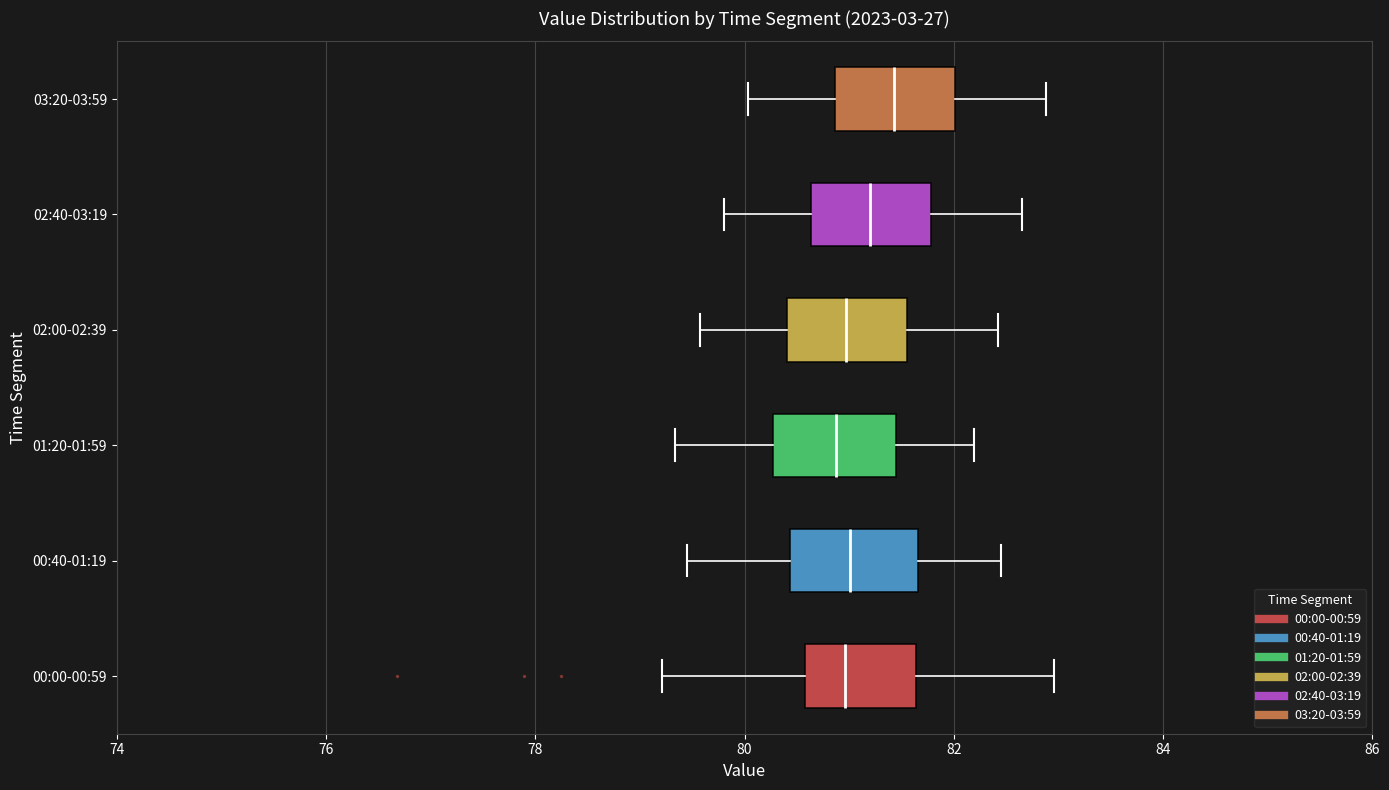

Reading bottom to top, transcribe this box plot: for each box, give where its median line is, the range the box spans, and where its two whiskers end, as read against the x-axis. The values are not printed on the chart, so give them approximately, as read against the axis.

00:00-00:59: median 81.0, box 80.6 to 81.6, whiskers 79.2 to 83.0
00:40-01:19: median 81.0, box 80.4 to 81.6, whiskers 79.4 to 82.4
01:20-01:59: median 80.8, box 80.2 to 81.4, whiskers 79.4 to 82.2
02:00-02:39: median 81.0, box 80.4 to 81.6, whiskers 79.6 to 82.4
02:40-03:19: median 81.2, box 80.6 to 81.8, whiskers 79.8 to 82.6
03:20-03:59: median 81.4, box 80.8 to 82.0, whiskers 80.0 to 82.8